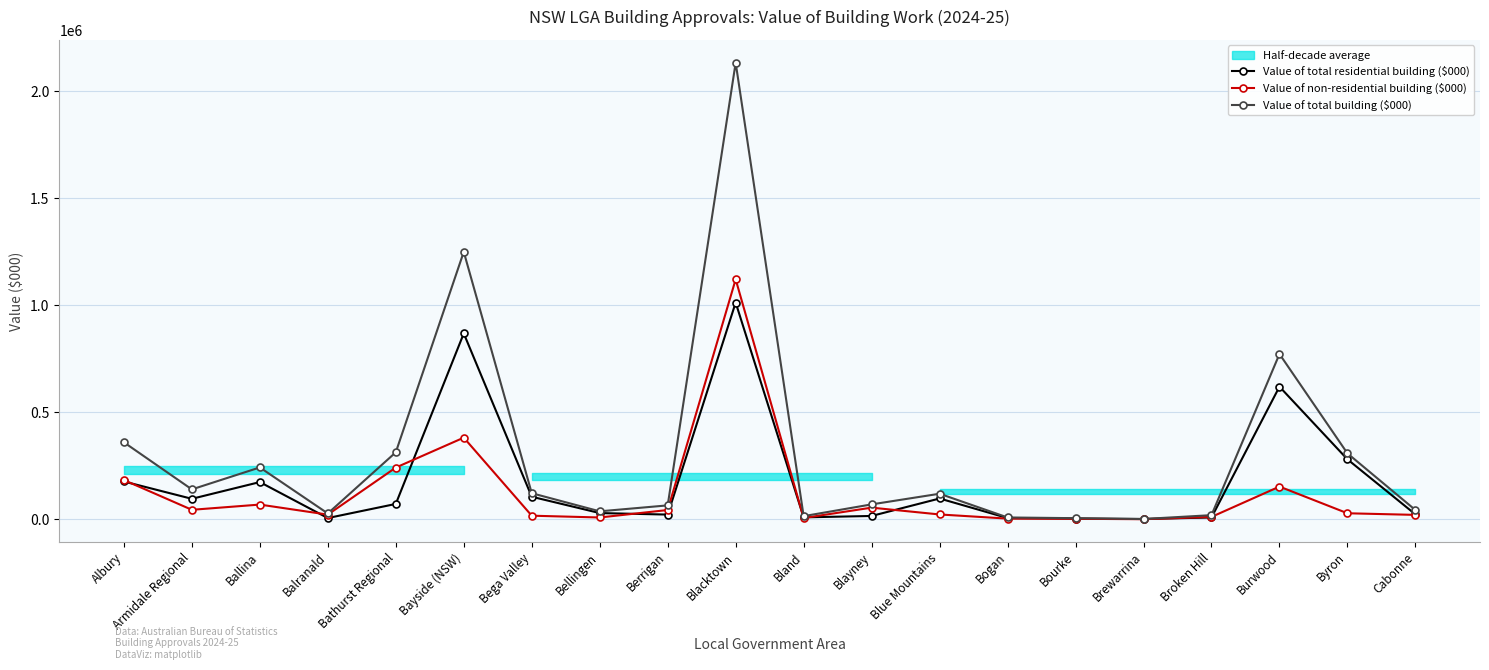

Is the value of Value of total building ($000) at Blacktown greater than the value of Value of total residential building ($000) at Albury?

Yes